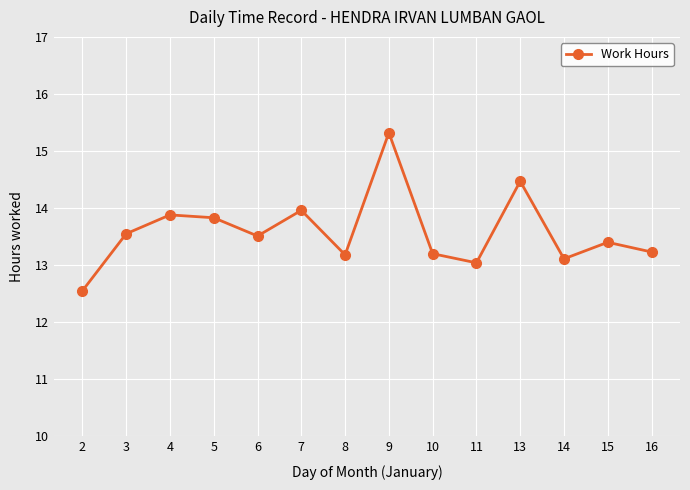

How many interior local valleys (lower than both neighbors) does the data have?

4